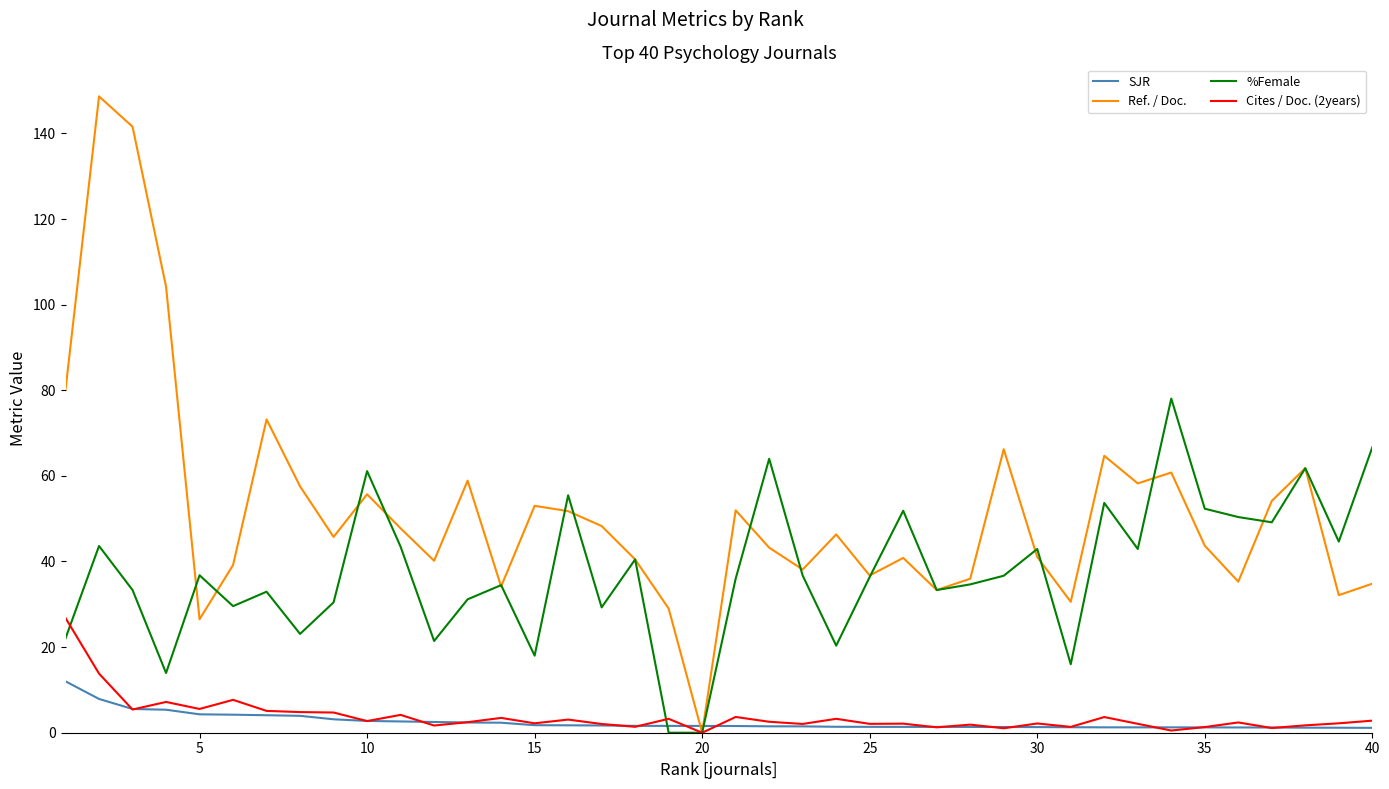

Which series ends up on top after the final intersection of %Female and SJR?

%Female